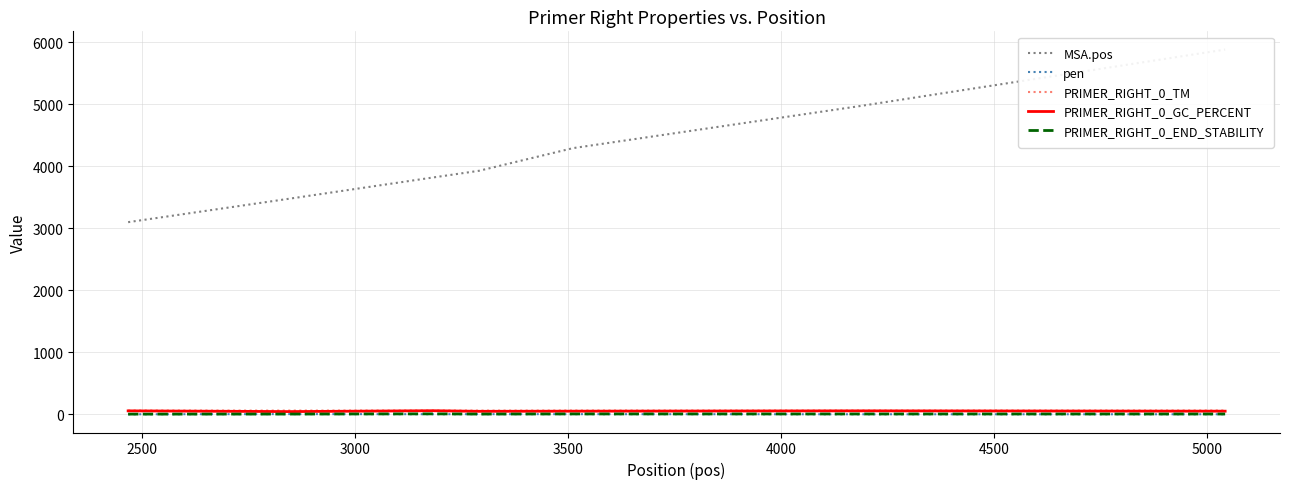

At how many categories does at least one series exceed 2891?

7